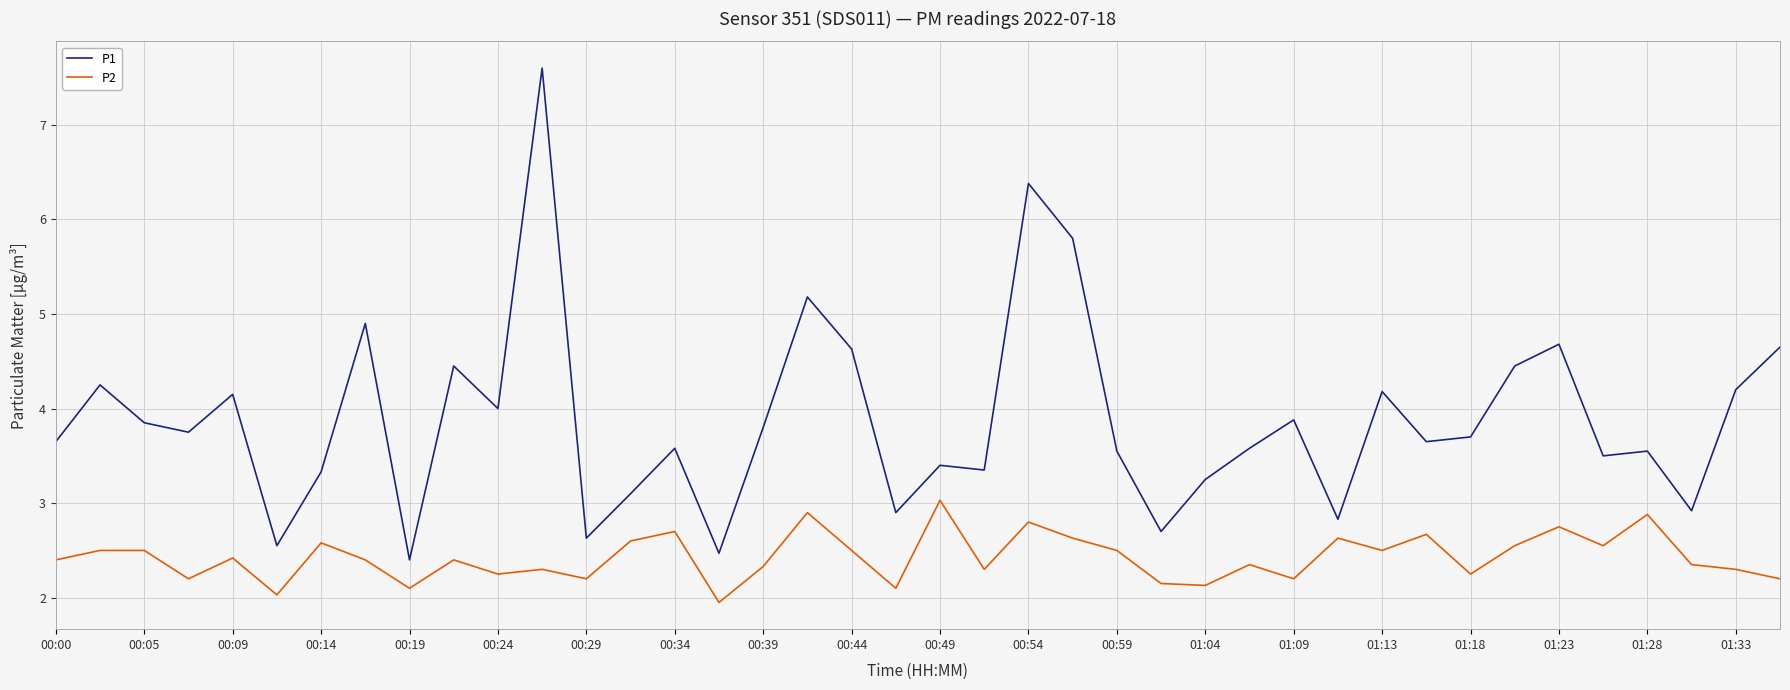

Rank the series by their average value, from highest to lowest.

P1, P2